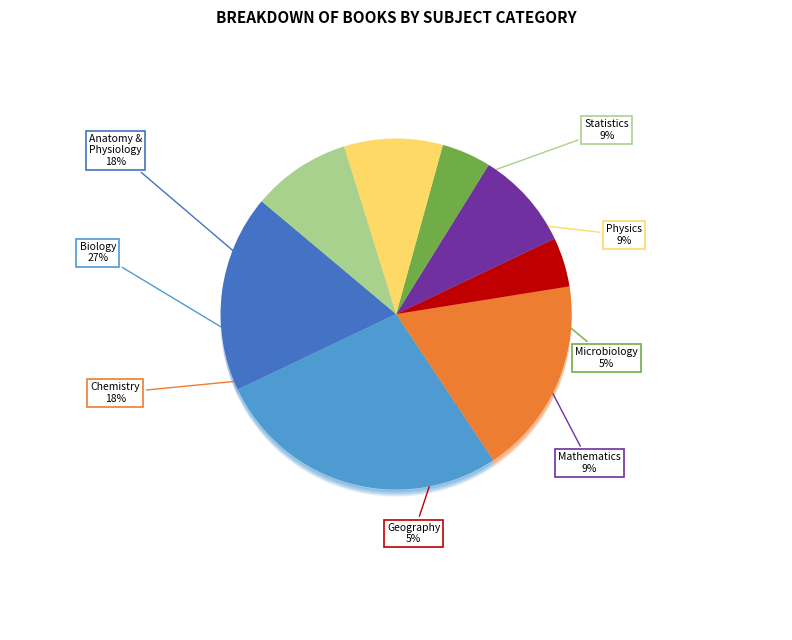

Which has a higher value, Chemistry or Physics?

Chemistry